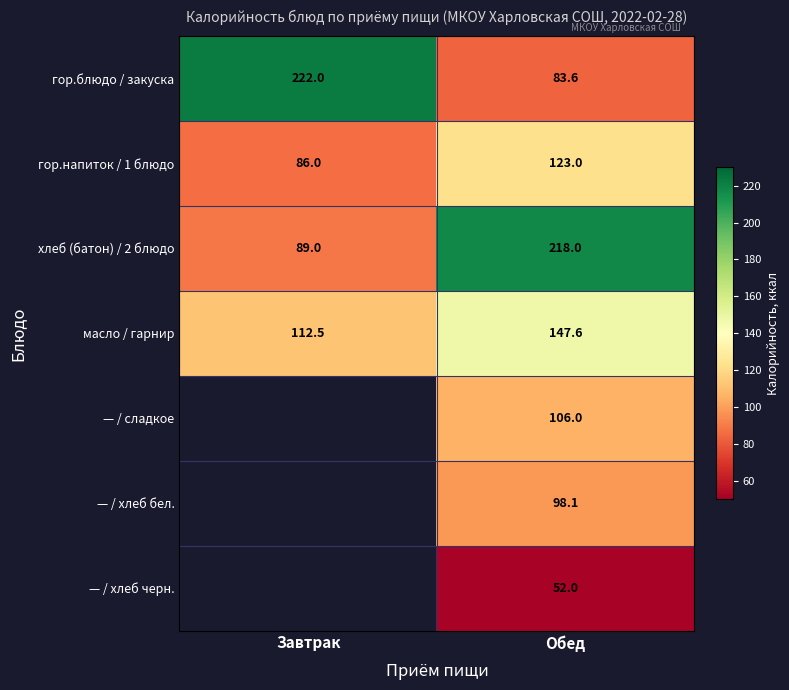

What is the difference between the гор.блюдо / закуска values at Обед and Завтрак?

138.4